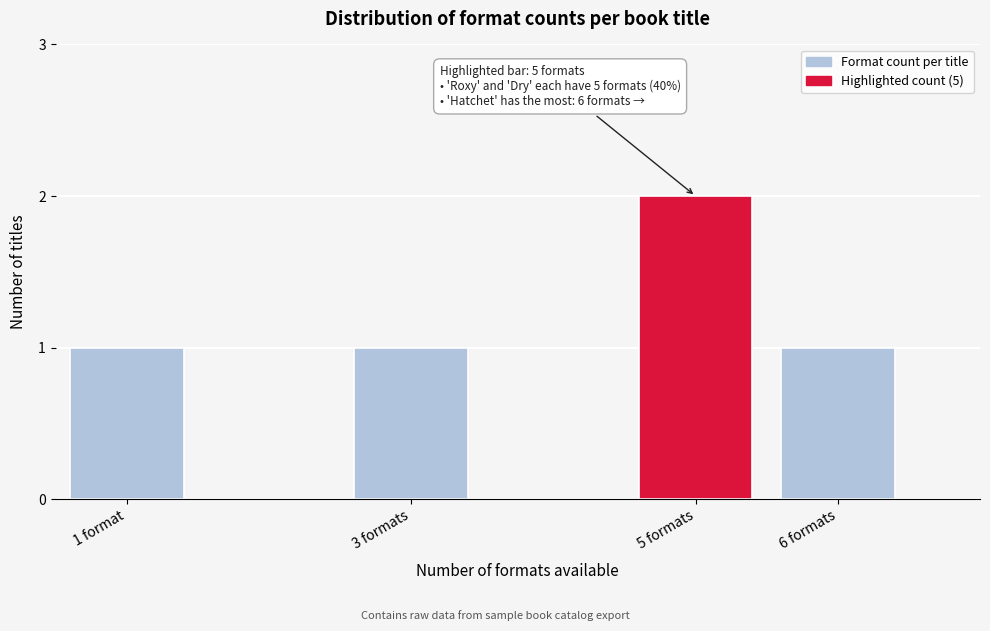

Reading right to left, list all the values displayed in this chart.

1	2	1	1